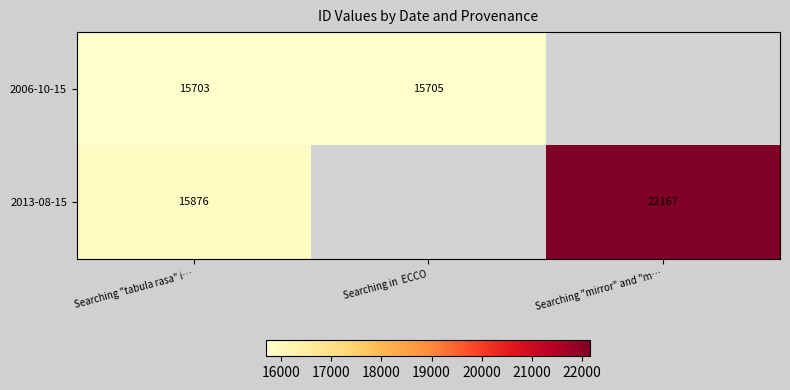

True or false: 2013-08-15 has a value of 27124 at Searching "tabula rasa" i….

False